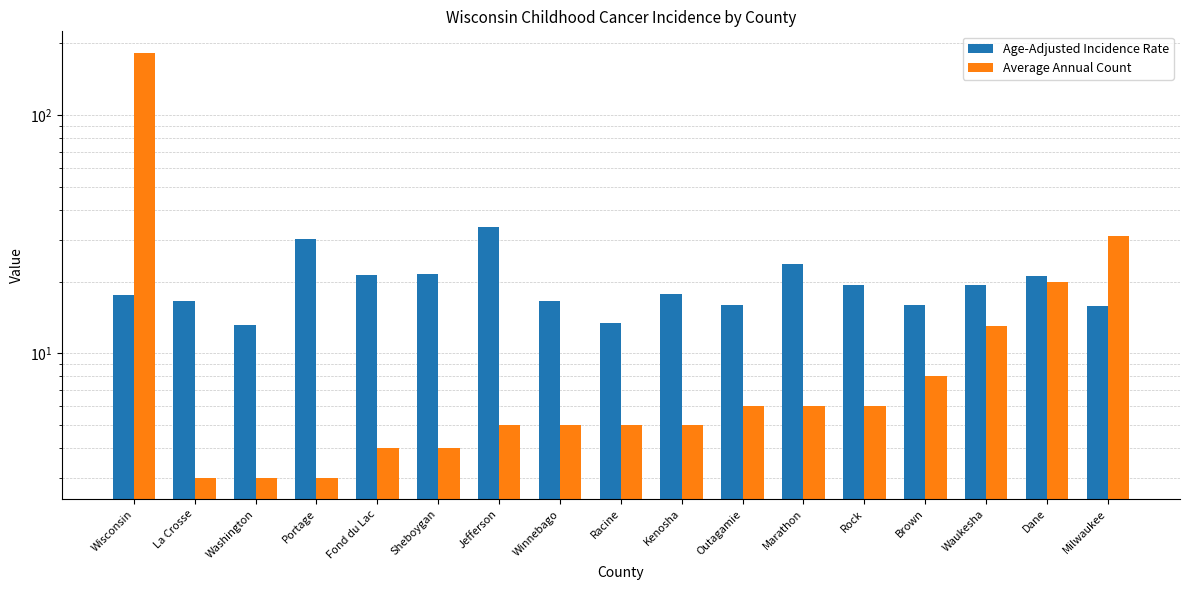

Is it true that Age-Adjusted Incidence Rate equals 5.6 at Milwaukee?

False